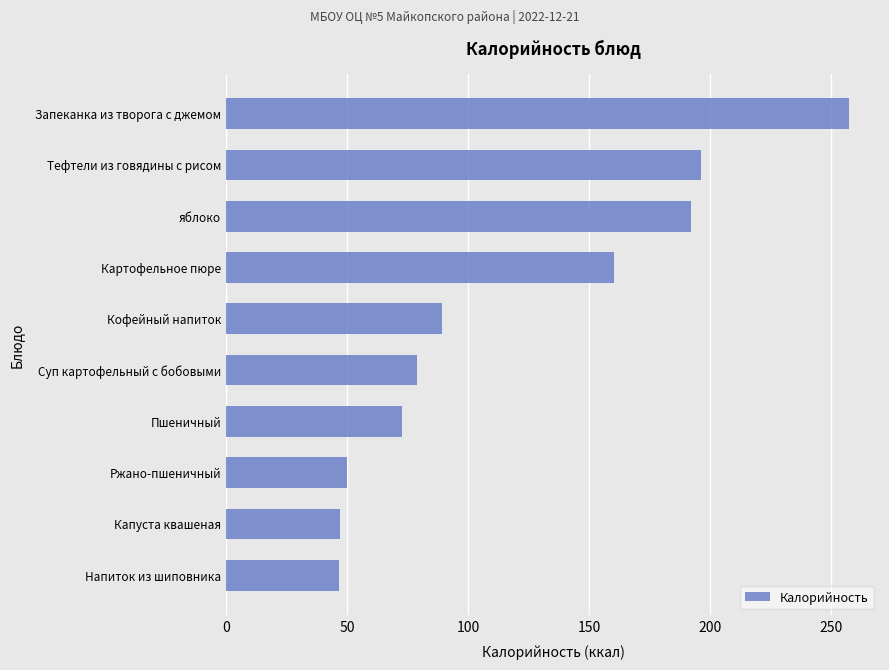

Where is the data nearest to the value 152?

Картофельное пюре